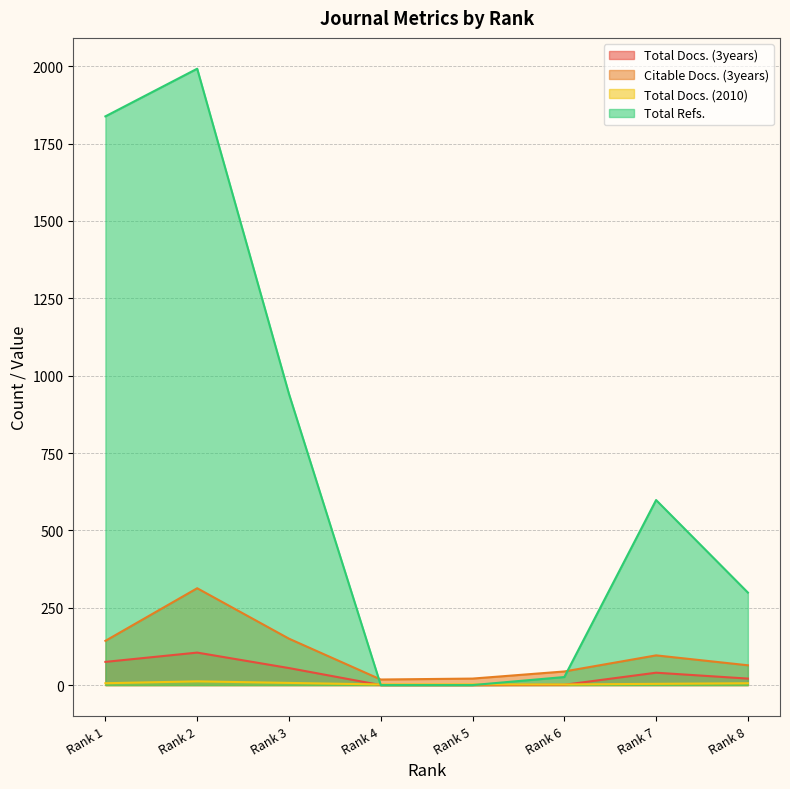

Between Rank 3 and Rank 5, which is larger?

Rank 3